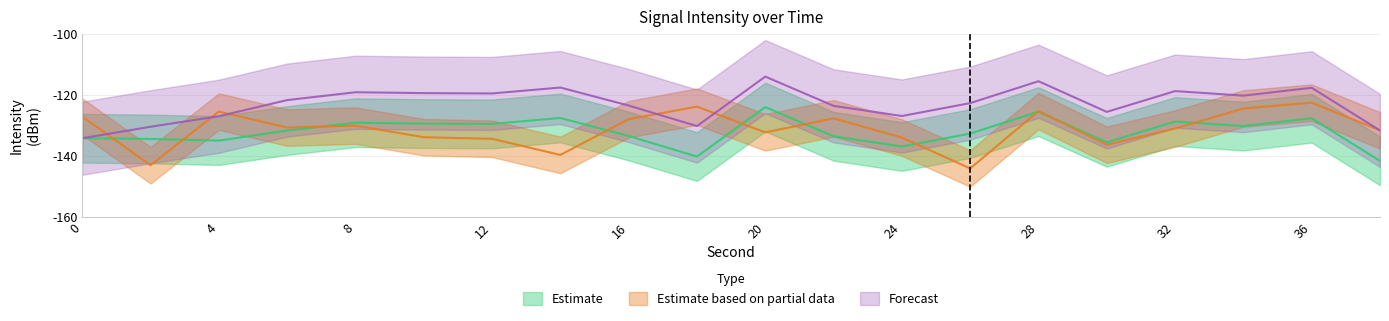

What is the sum of all Estimate based on partial data values?

-2625.7